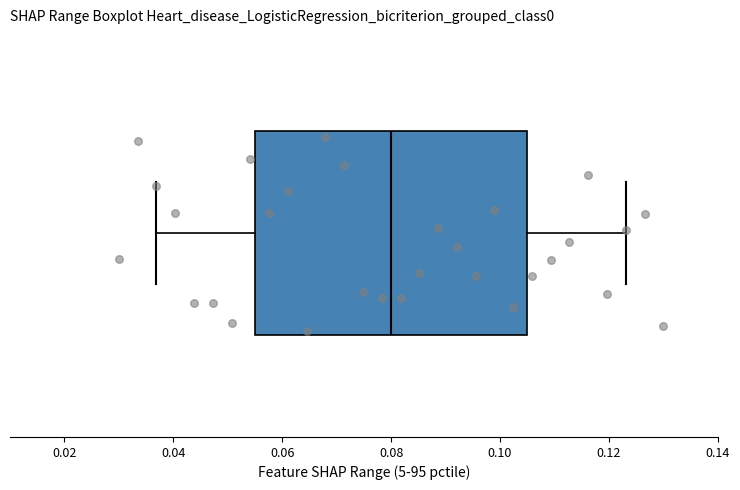

Where does the median line of the box sit on the x-axis? The values are not printed on the chart, so give them approximately, as read against the axis.

0.080